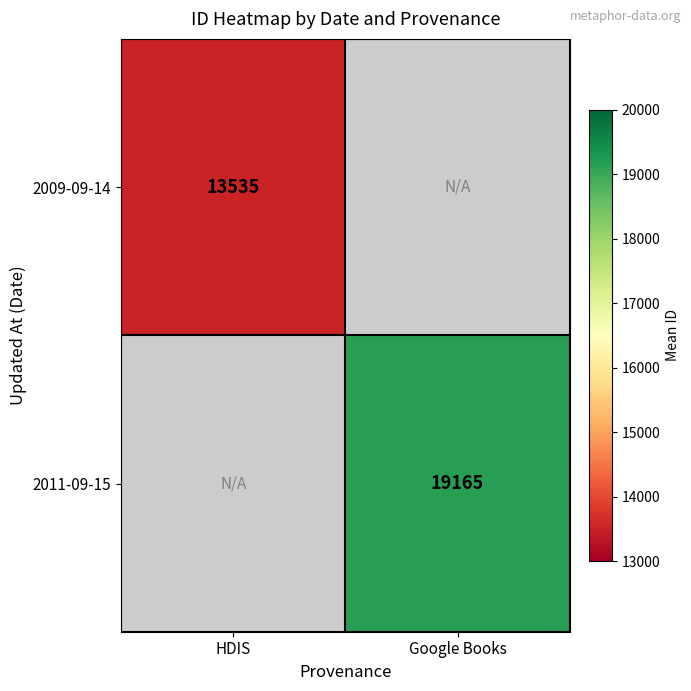

Is it true that 2009-09-14 equals 18688.6 at HDIS?

False